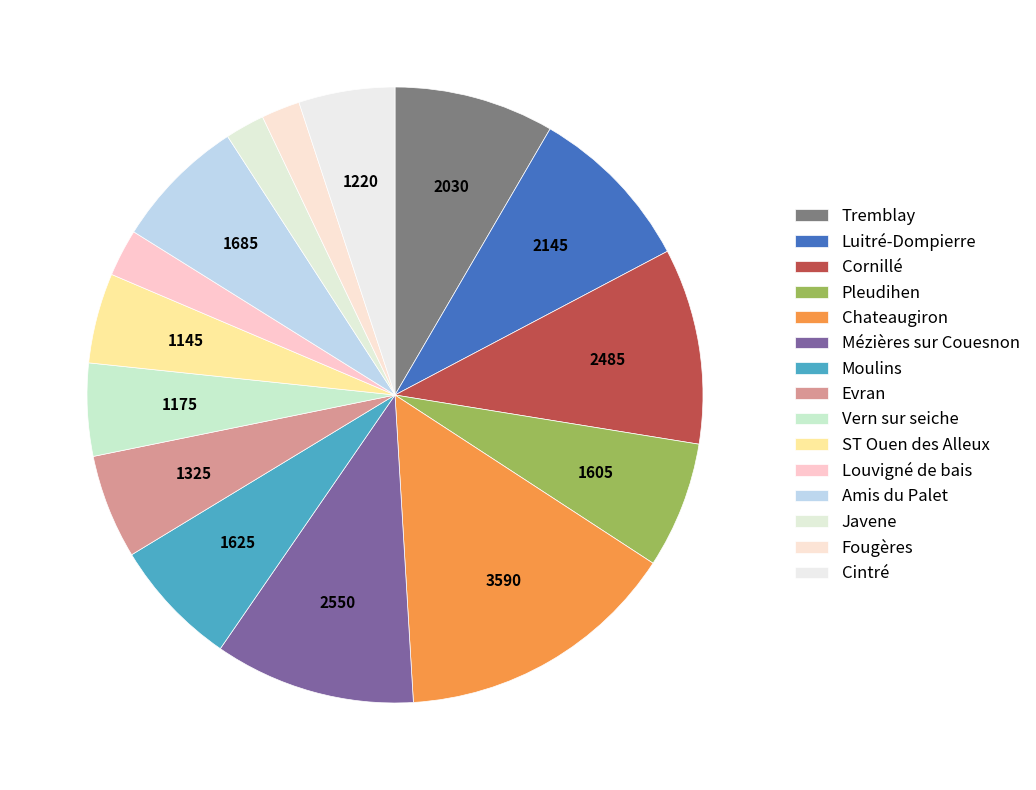

Which category has the smallest portion of the pie?

Louvigné de bais